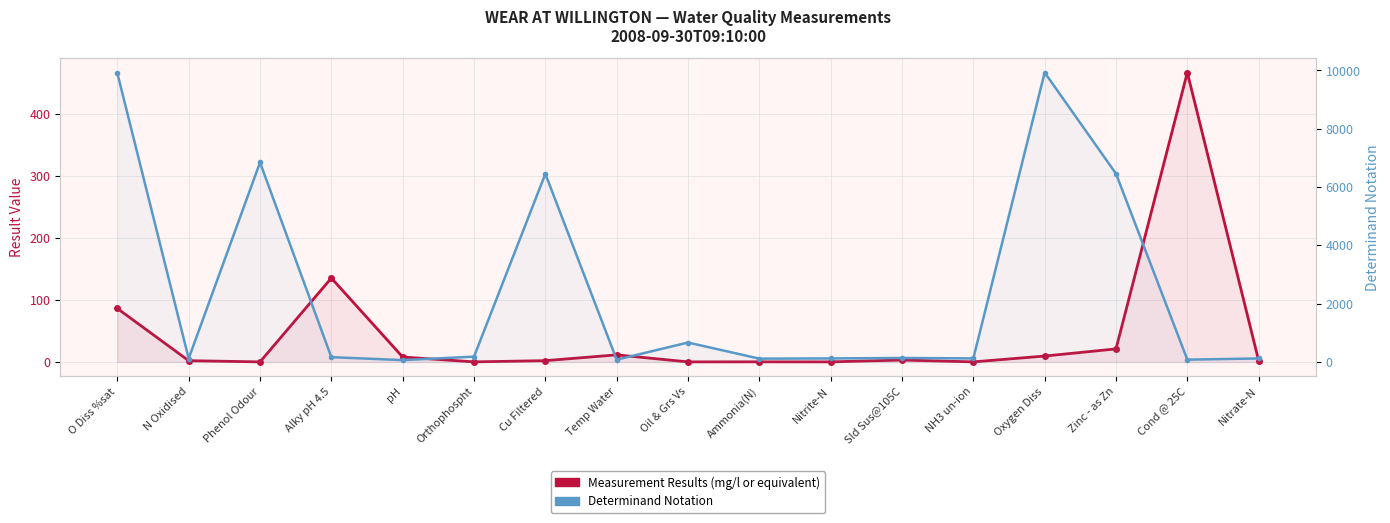

The value of Determinand Notation at Oxygen Diss is 13500.9. True or false?

False